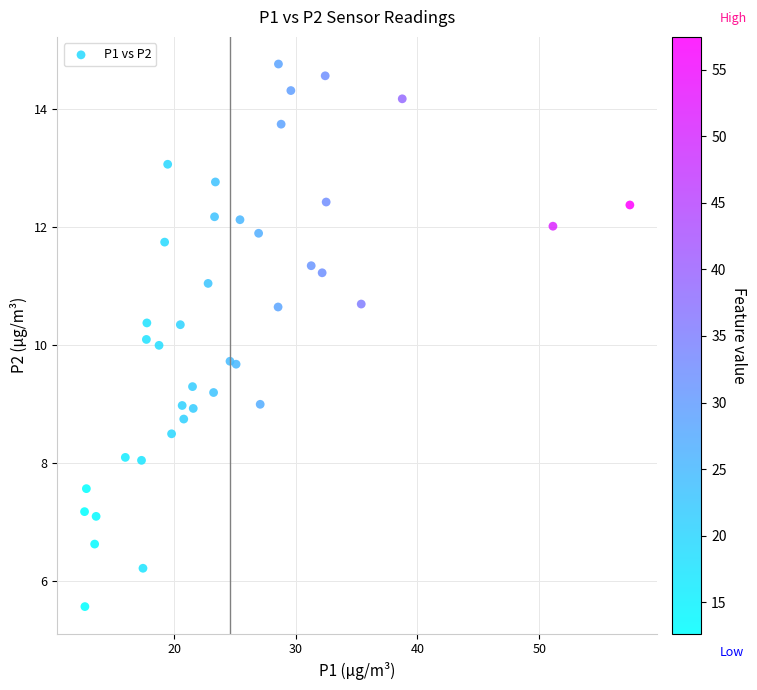

What is the range of X values (max minus min)?

44.8